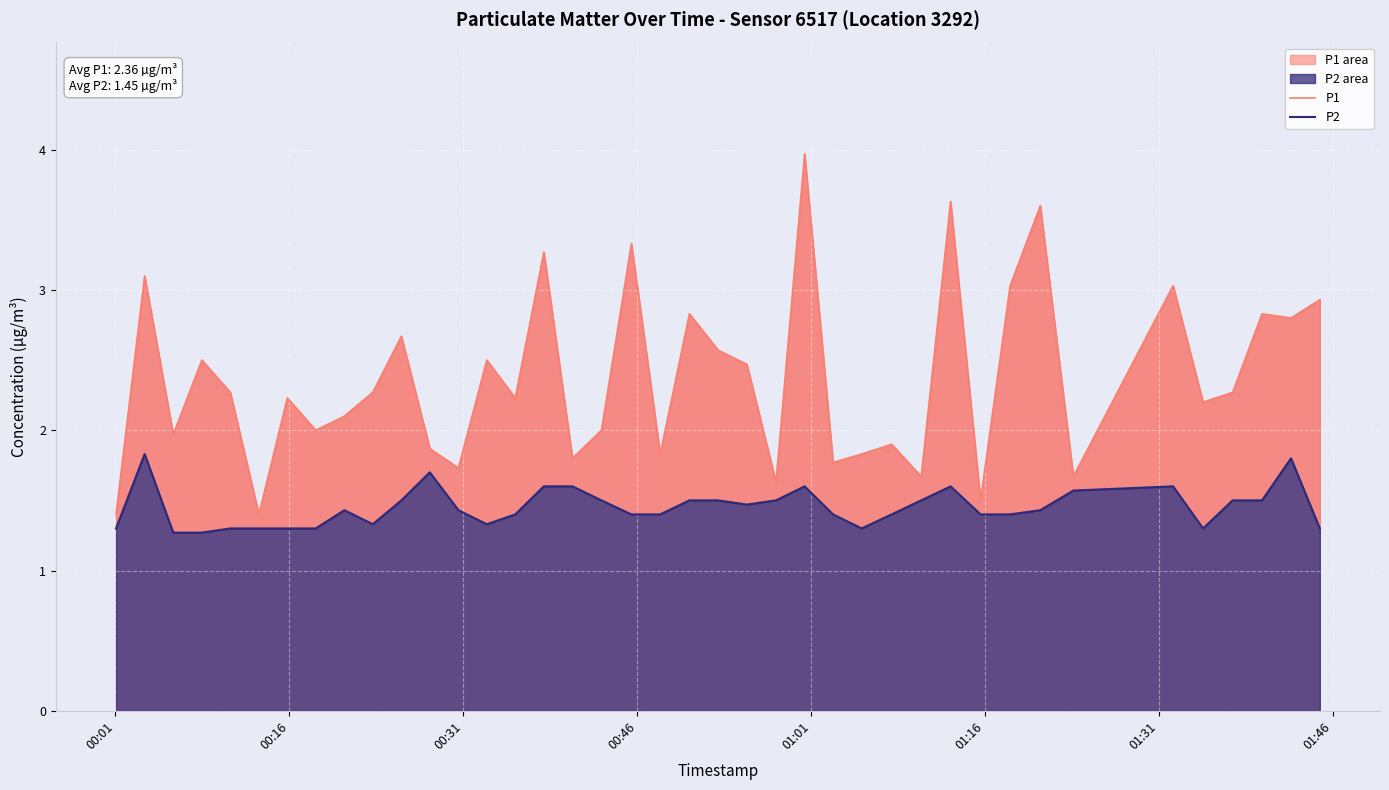

How many lines are shown in the chart?

2